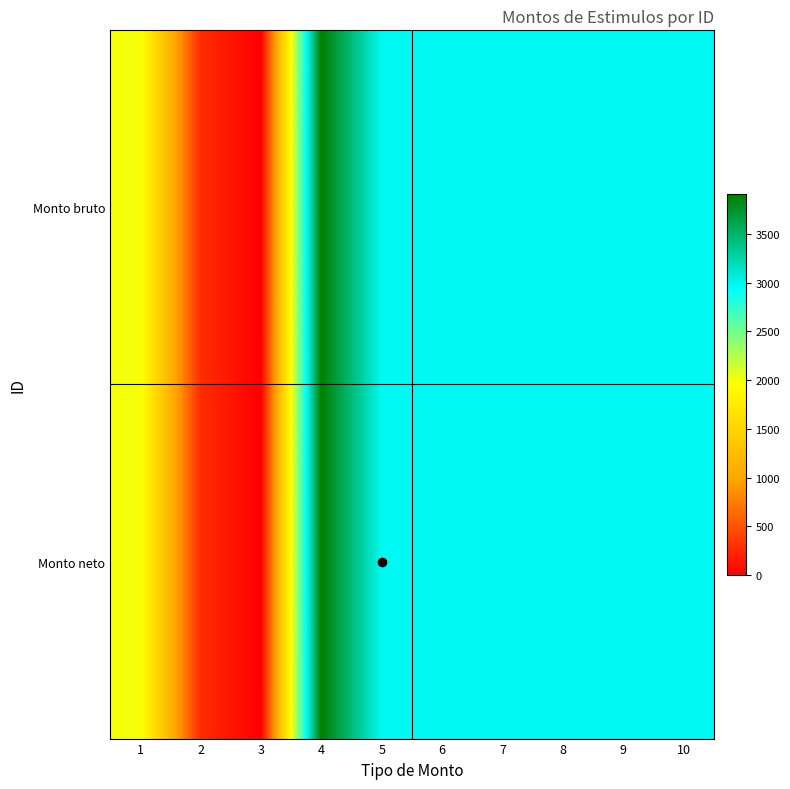

At how many categories does at least one series exceed 923?

8